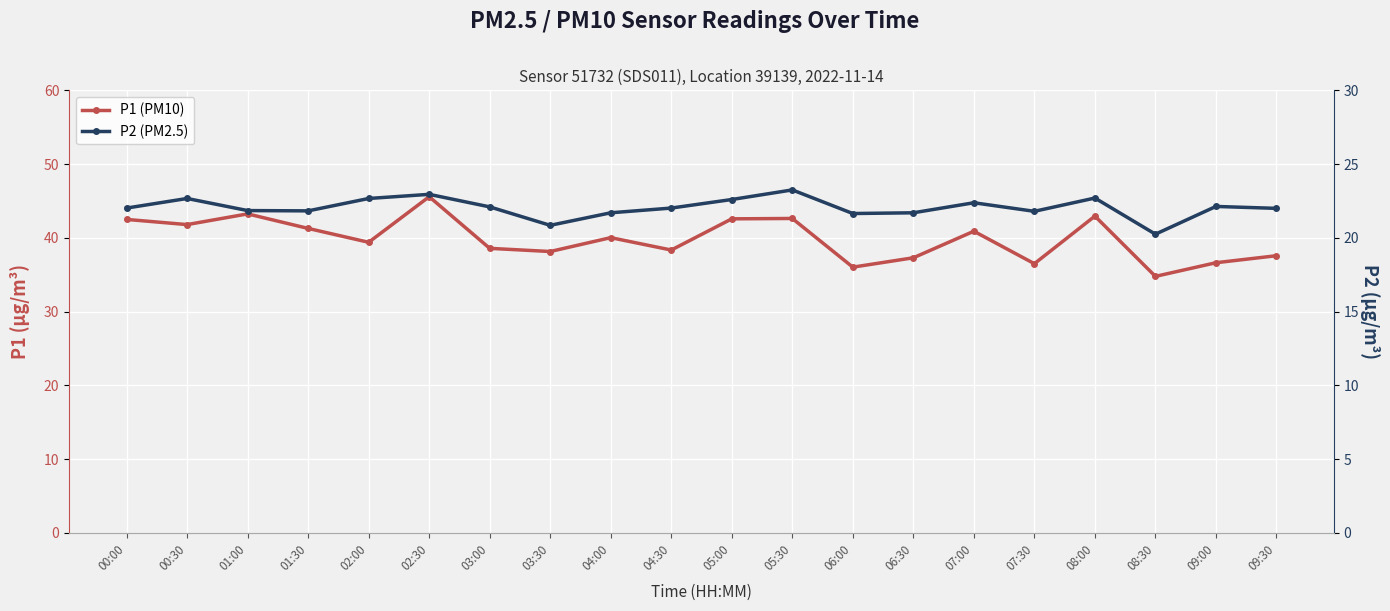

Rank the series at 01:30 from lowest to highest value.

P2 (PM2.5), P1 (PM10)